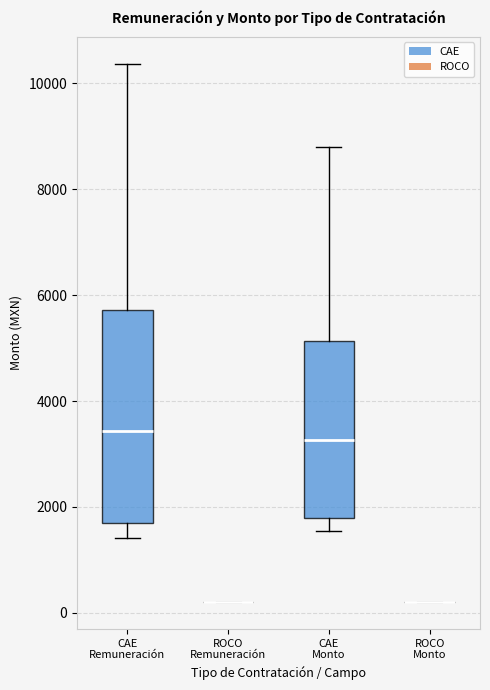

Comparing the boxes themselves (not the whiskers), which one is the tallest?

CAE Remuneración